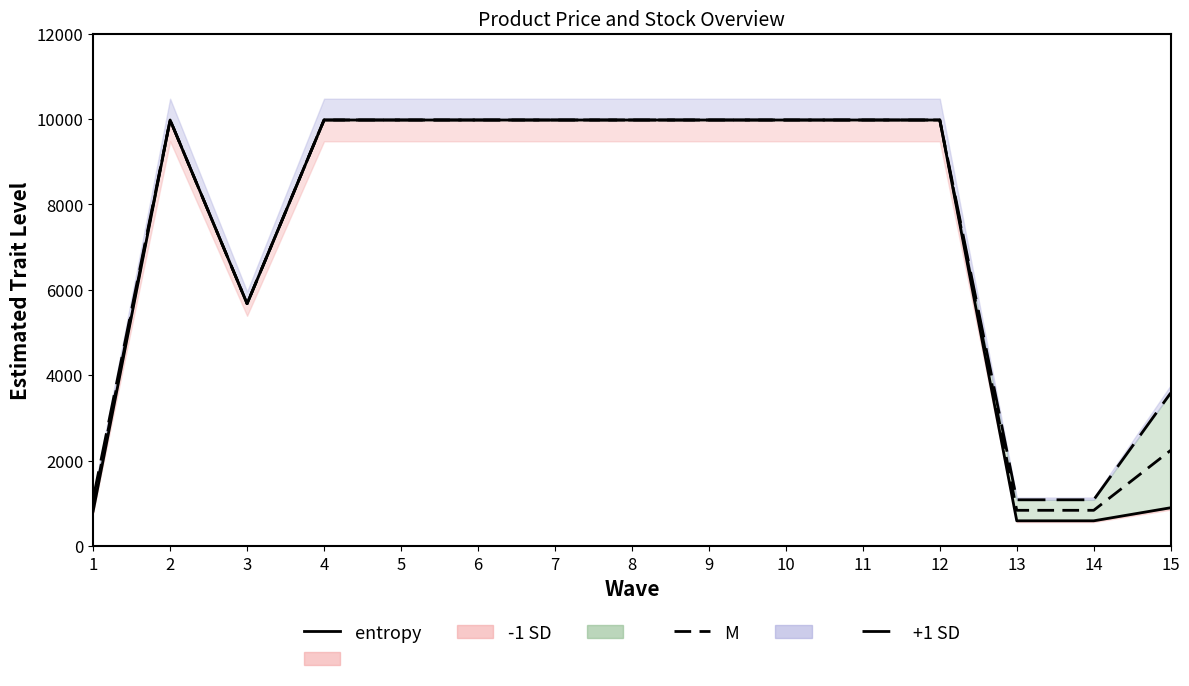

Reading left to right, what are all the values shown in this chart?

1=818.5	2=9975.0	3=5673.8	4=9975.0	5=9975.0	6=9975.0	7=9975.0	8=9975.0	9=9975.0	10=9975.0	11=9975.0	12=9975.0	13=589.9	14=589.9	15=895.9